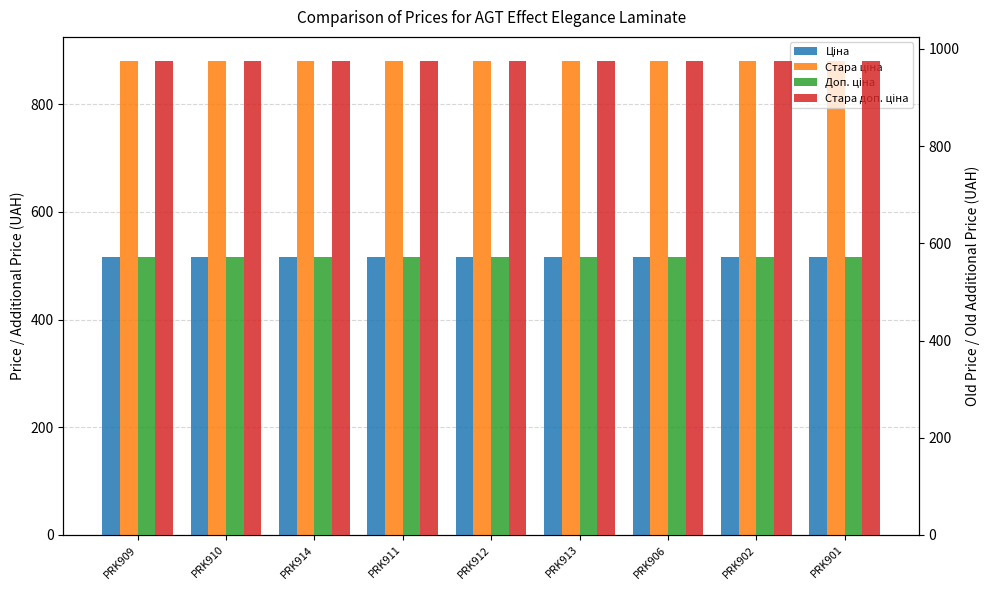

What position from the right is PRK912?

5